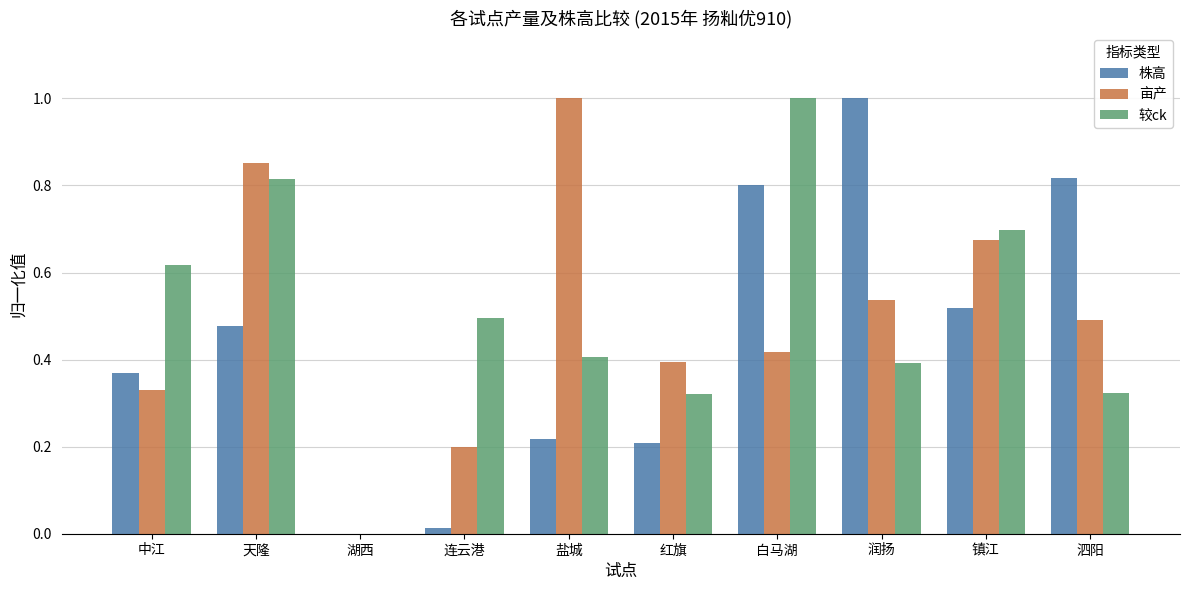

The 株高 series shows 1.2 at 白马湖. True or false?

False